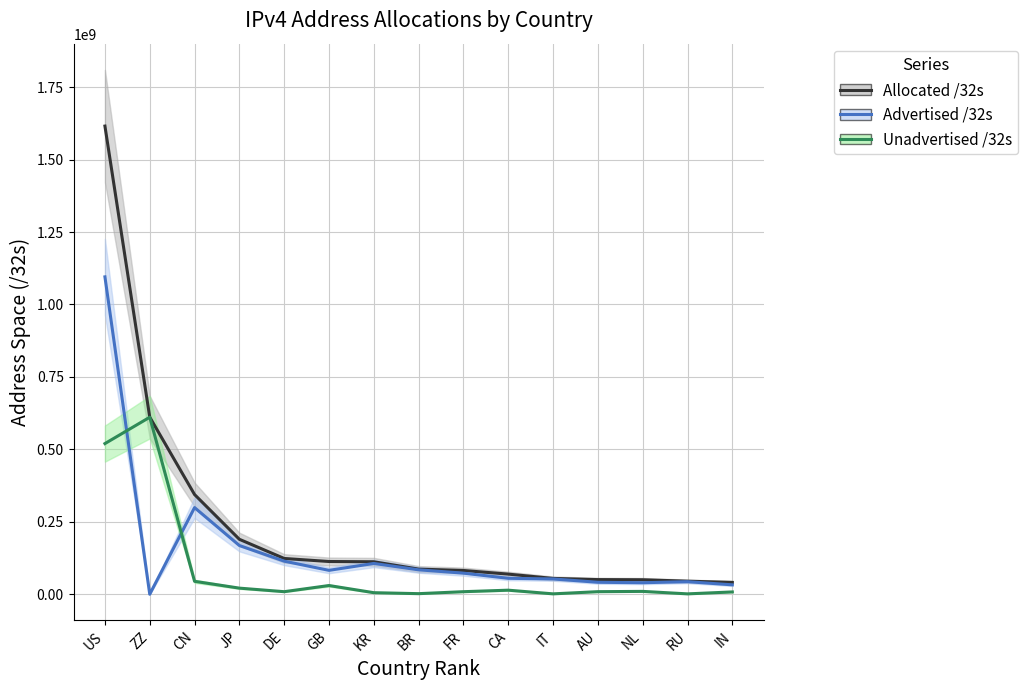

Reading left to right, transcribe all the data shown in this chart.

Allocated /32s: US=1615464032	ZZ=611481696	CN=344413952	JP=190004224	DE=123833472	GB=113357176	KR=112474624	BR=87112960	FR=82404368	CA=69847040	IT=54986560	AU=50968576	NL=50375200	RU=45481728	IN=41260544
Advertised /32s: US=1095312384	ZZ=429056	CN=299368704	JP=168508160	DE=114568192	GB=82866176	KR=106685952	BR=84685312	FR=73173760	CA=55406080	IT=53223168	AU=41670400	NL=40094464	RU=43769856	IN=32876032
Unadvertised /32s: US=520151648	ZZ=611052640	CN=45045248	JP=21496064	DE=9265280	GB=30491000	KR=5788672	BR=2427648	FR=9230608	CA=14440960	IT=1763392	AU=9298176	NL=10280736	RU=1711872	IN=8384512